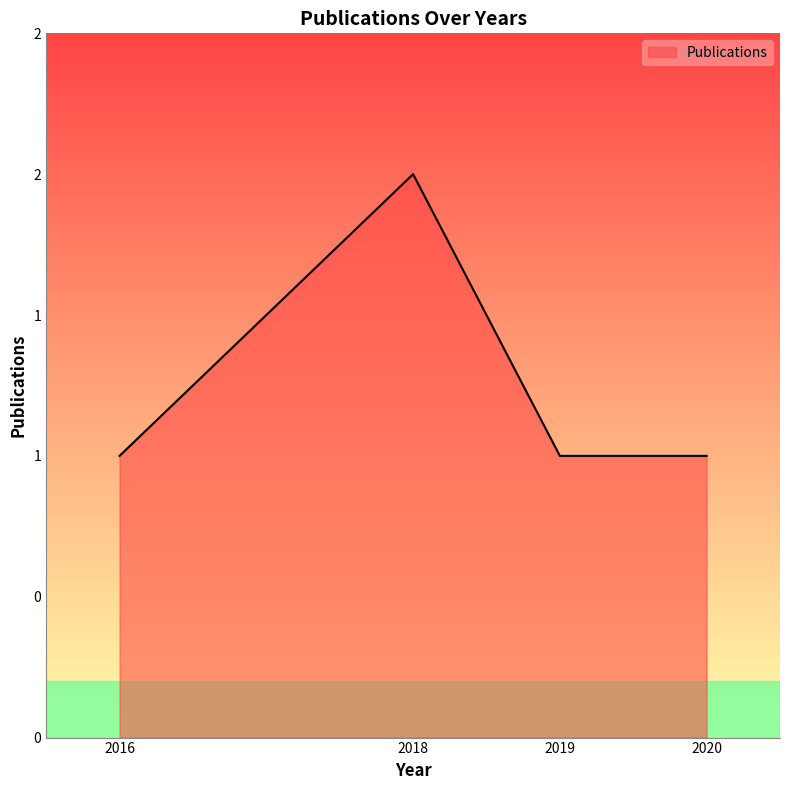

The chart shows a value of 2 at 2019. True or false?

False